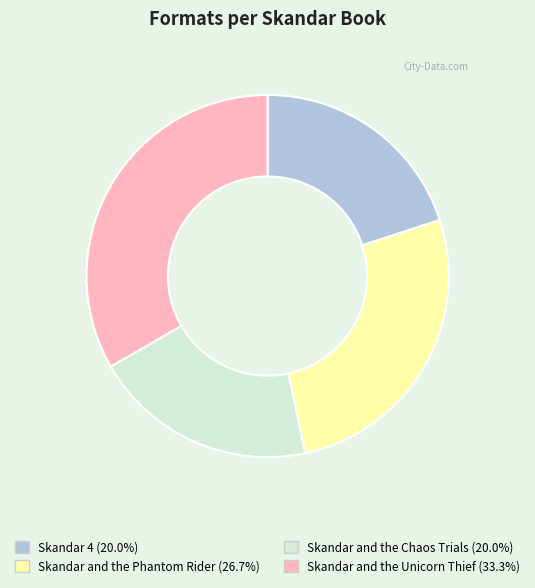

How many segments does this pie chart have?

4